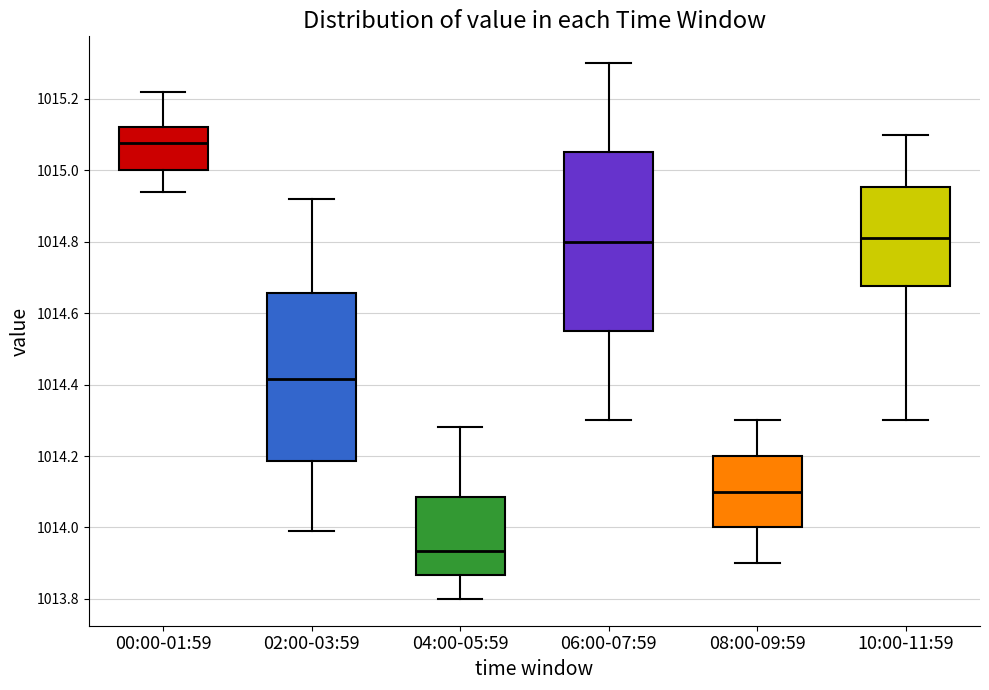

Reading left to right, transcribe this box plot: for each box, give where its median line is, the range the box spans, and where its two whiskers end, as read against the y-axis. The values are not printed on the chart, so give them approximately, as read against the axis.

00:00-01:59: median 1015.08, box 1015.00 to 1015.12, whiskers 1014.94 to 1015.22
02:00-03:59: median 1014.42, box 1014.18 to 1014.66, whiskers 1014.00 to 1014.92
04:00-05:59: median 1013.94, box 1013.86 to 1014.08, whiskers 1013.80 to 1014.28
06:00-07:59: median 1014.80, box 1014.56 to 1015.06, whiskers 1014.30 to 1015.30
08:00-09:59: median 1014.10, box 1014.00 to 1014.20, whiskers 1013.90 to 1014.30
10:00-11:59: median 1014.82, box 1014.68 to 1014.96, whiskers 1014.30 to 1015.10